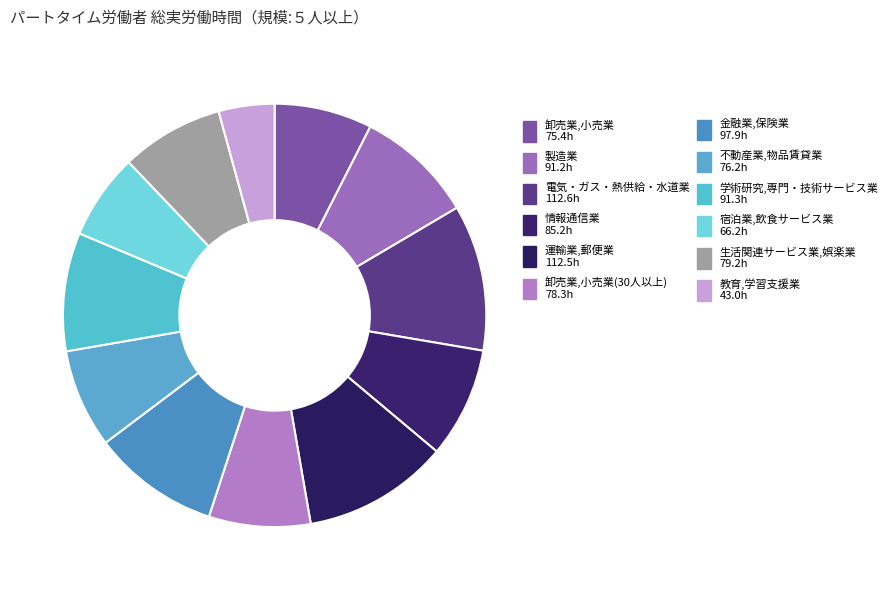

How many segments does this pie chart have?

12